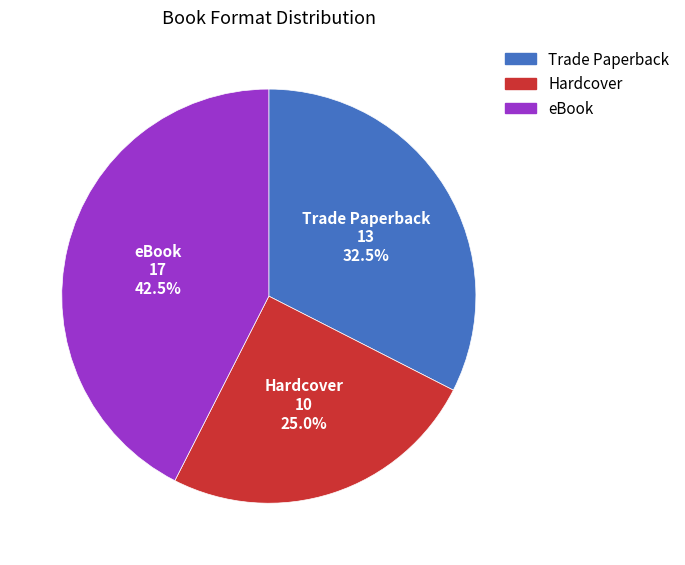

What percentage is the Hardcover slice, to the nearest percent?

25%